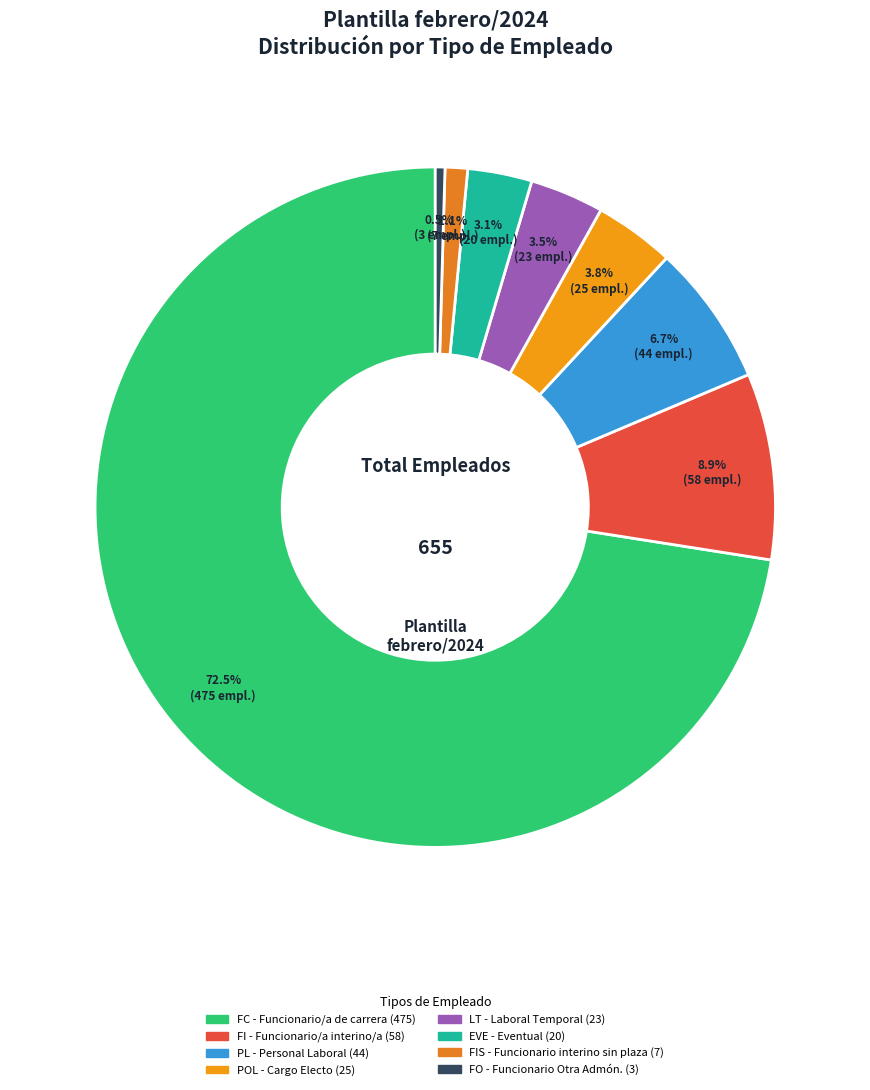

Combined, what portion of the pie is POL - Cargo Electo and FC - Funcionario/a de carrera?

76.3%